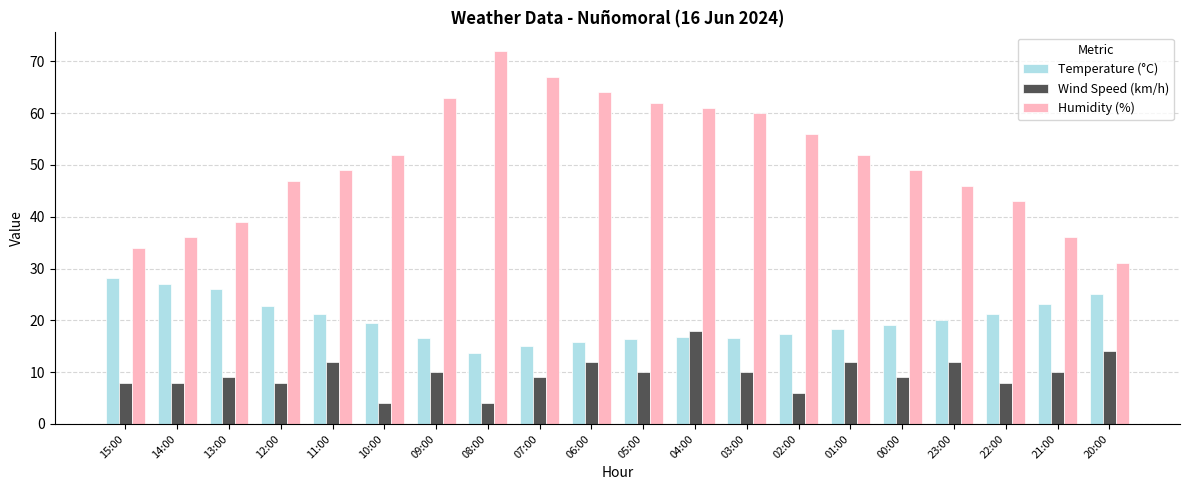

What is the difference between the Temperature (°C) values at 13:00 and 21:00?

2.8